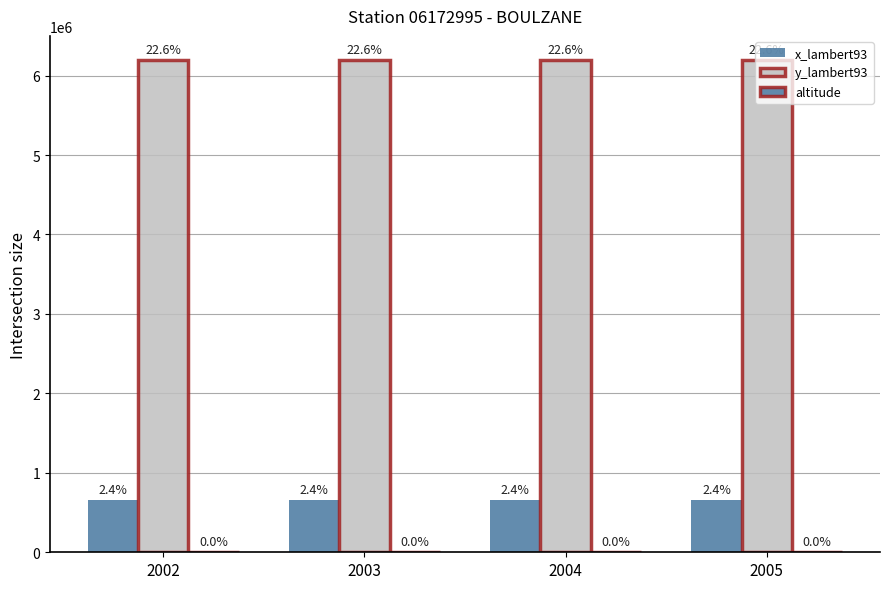

Which series changed the most between 2003 and 2004?

x_lambert93